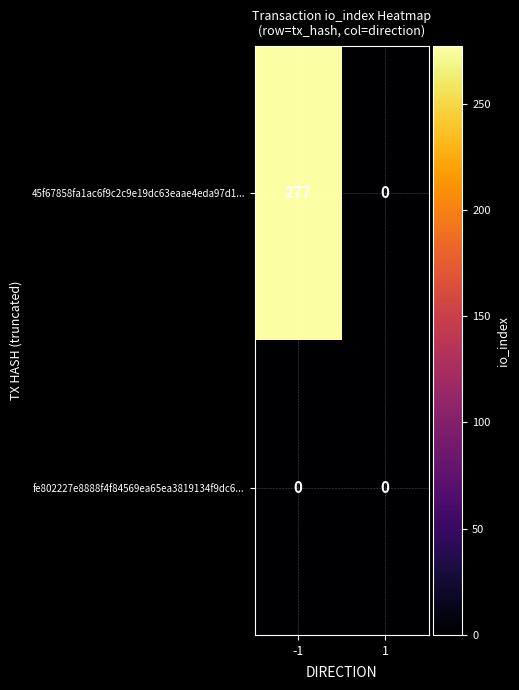

Reading left to right, transcribe all the data shown in this chart.

45f67858fa1ac6f9c2c9e19dc63eaae4eda97d1...: -1=277	1=0
fe802227e8888f4f84569ea65ea3819134f9dc6...: -1=0	1=0